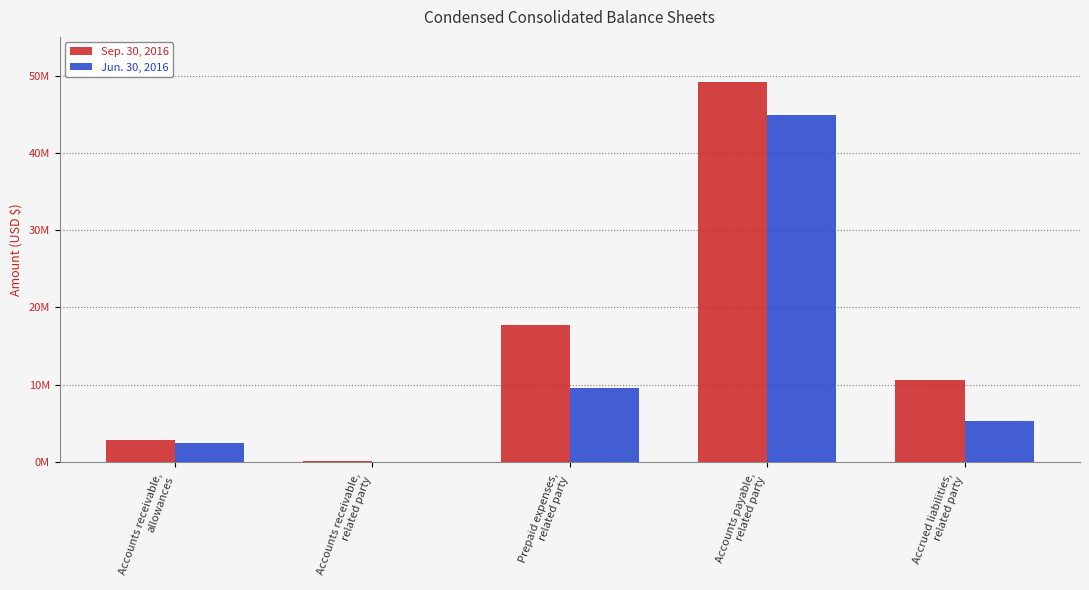

What are all the series names shown in the legend?

Sep. 30, 2016, Jun. 30, 2016